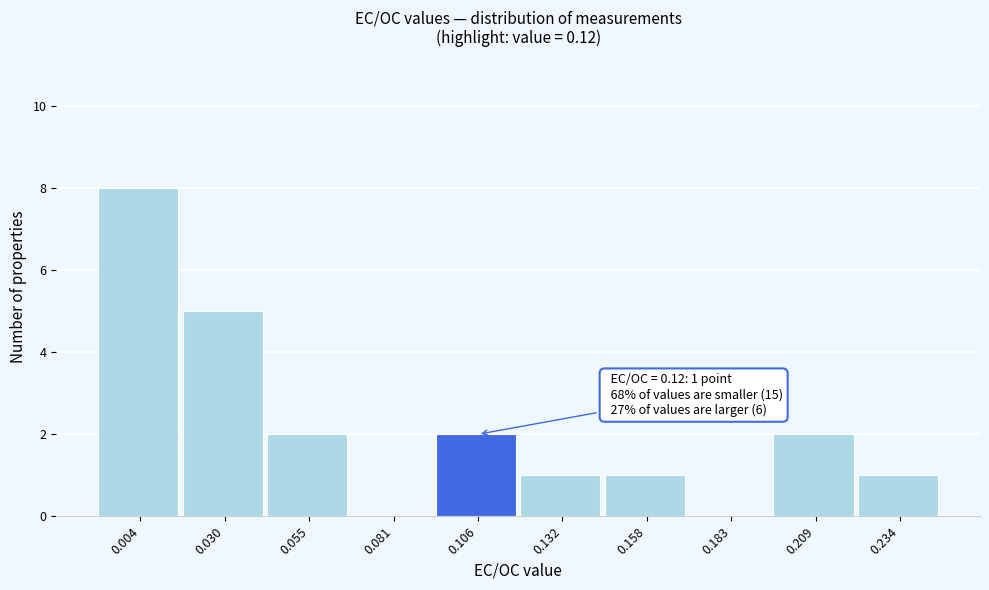

What is the sum of all values?

22